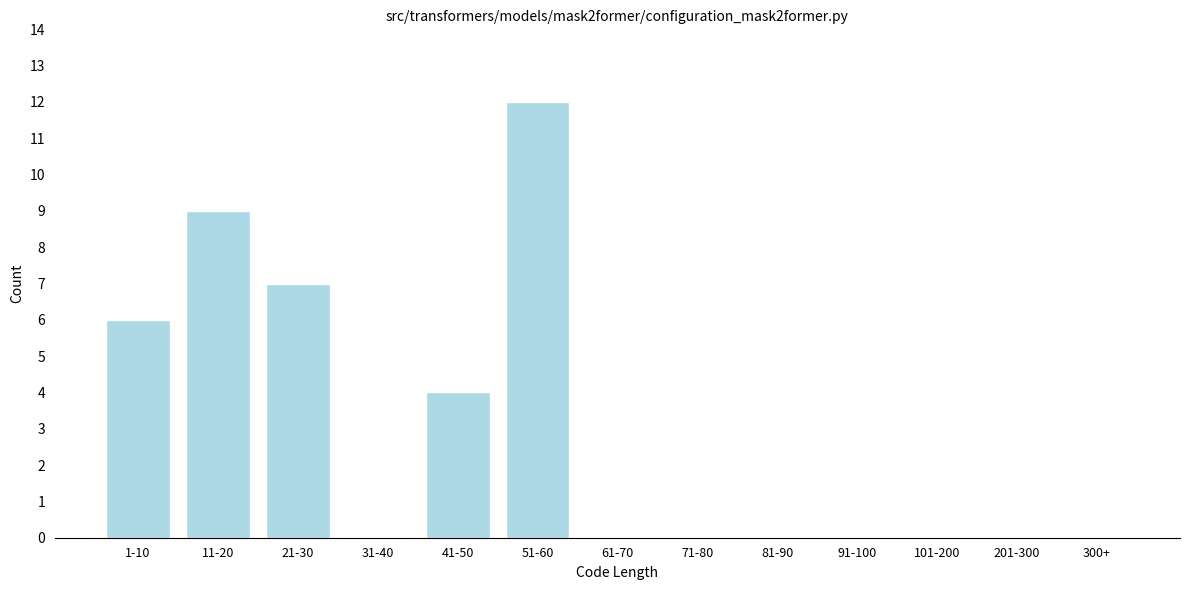

Reading left to right, extract all data points from this chart.

1-10=6	11-20=9	21-30=7	31-40=0	41-50=4	51-60=12	61-70=0	71-80=0	81-90=0	91-100=0	101-200=0	201-300=0	300+=0